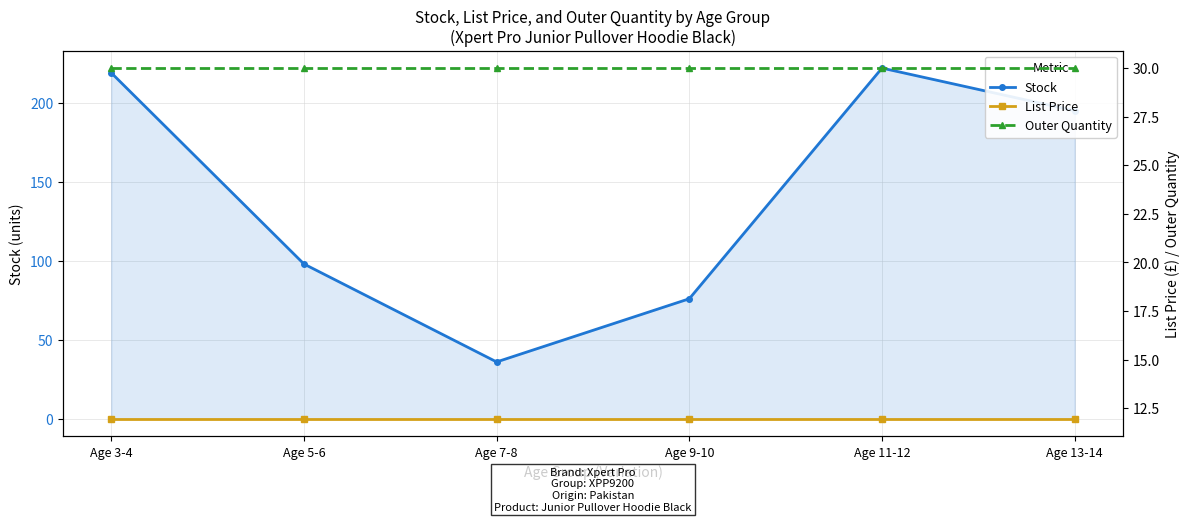

Rank the series at Age 9-10 from highest to lowest value.

Stock, Outer Quantity, List Price